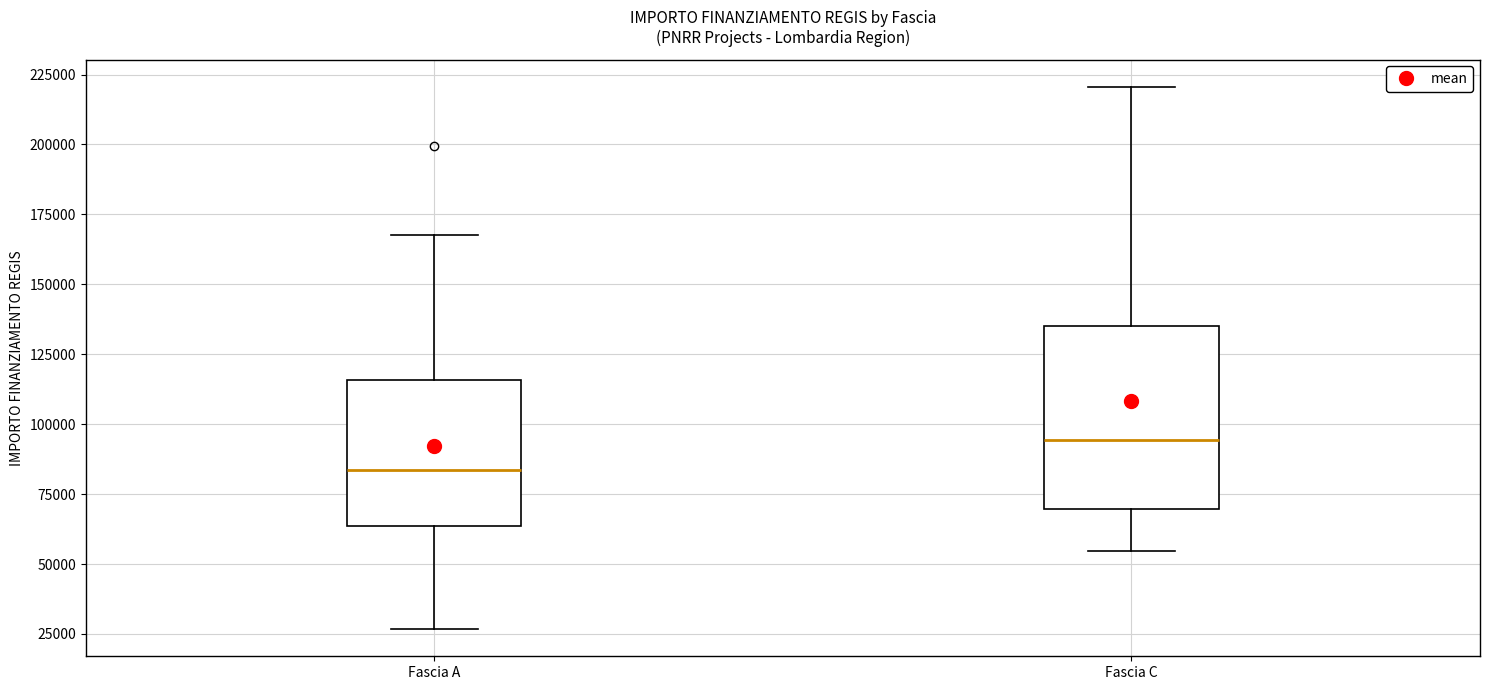

Which box has the highest median line?

Fascia C